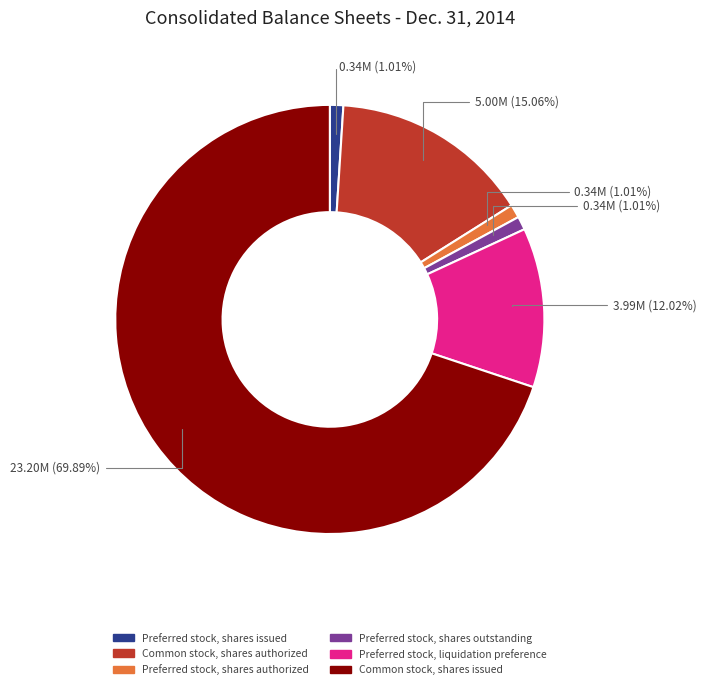

Combined, what portion of the pie is Preferred stock, shares authorized and Common stock, shares authorized?

16.1%